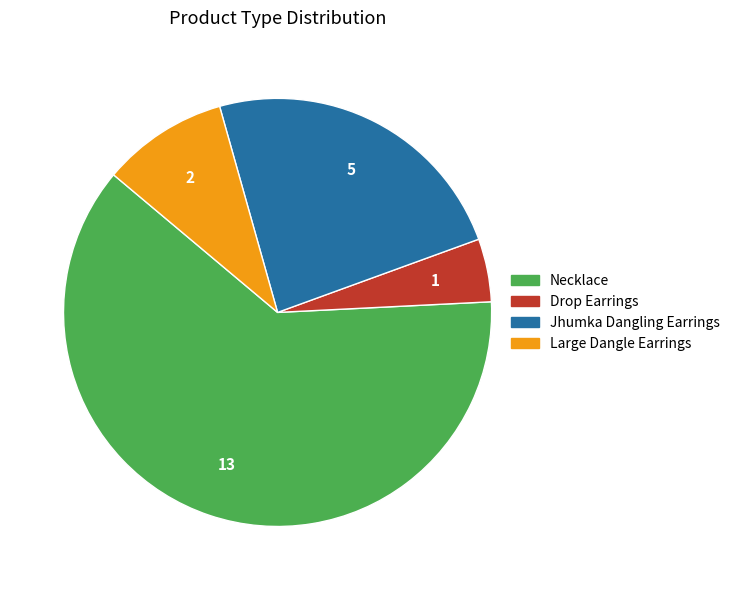

Is there any slice that represents more than half of the pie?

Yes